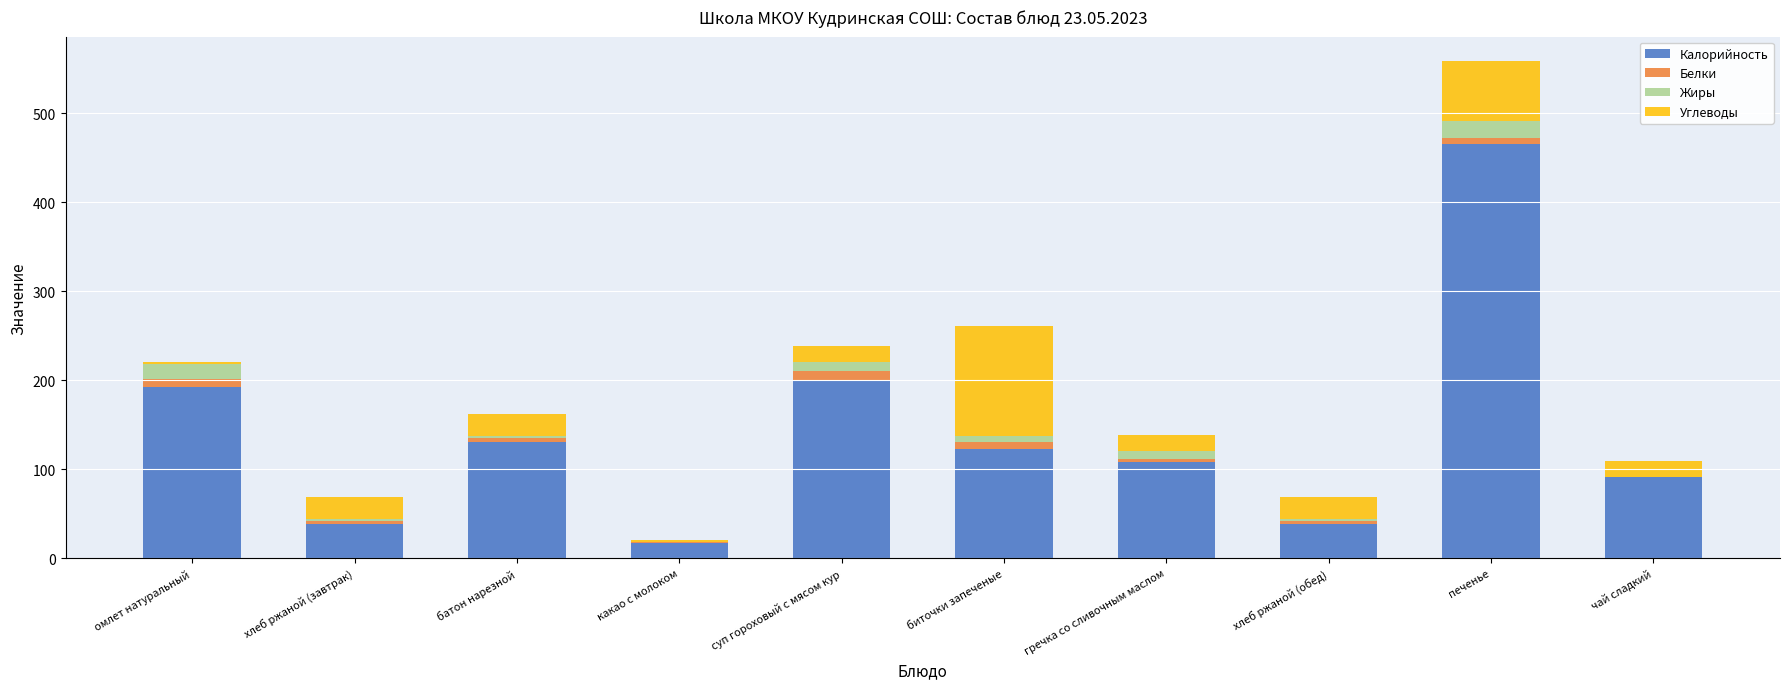

At which category is the sum across all series the highest?

печенье